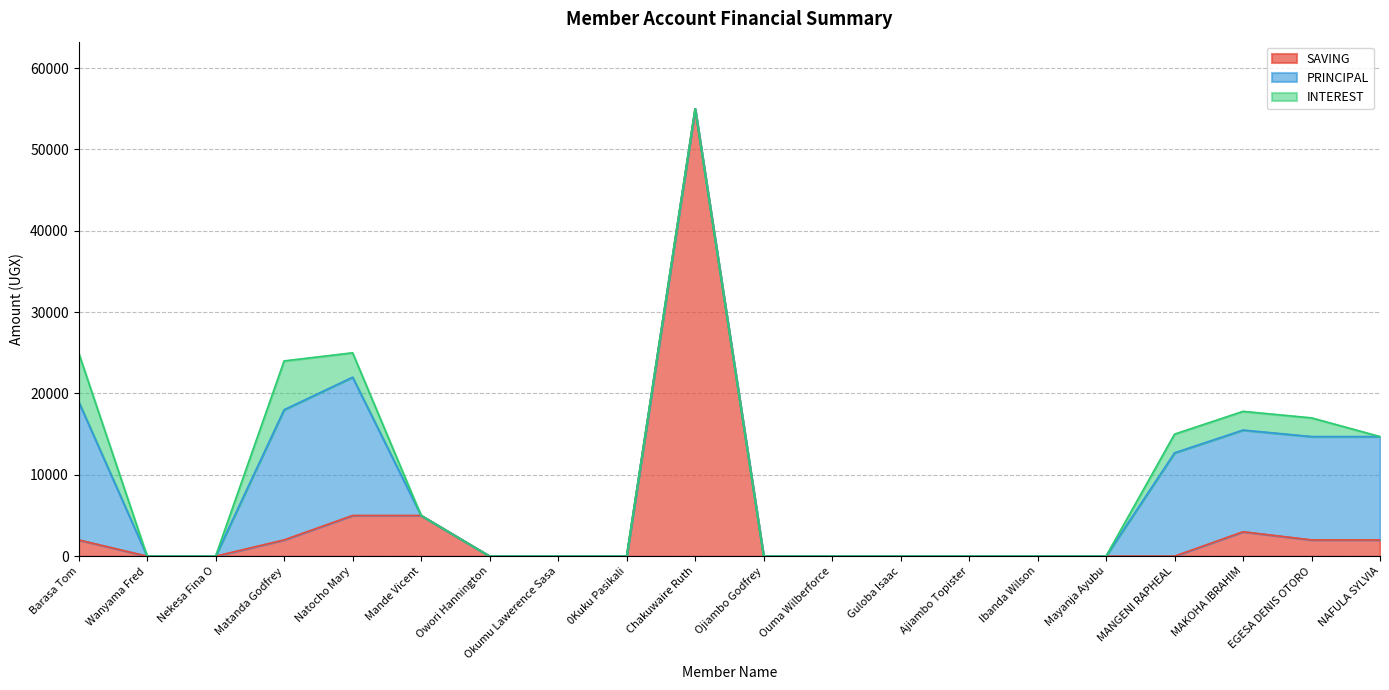

At how many categories does at least one series exceed 11748?

8